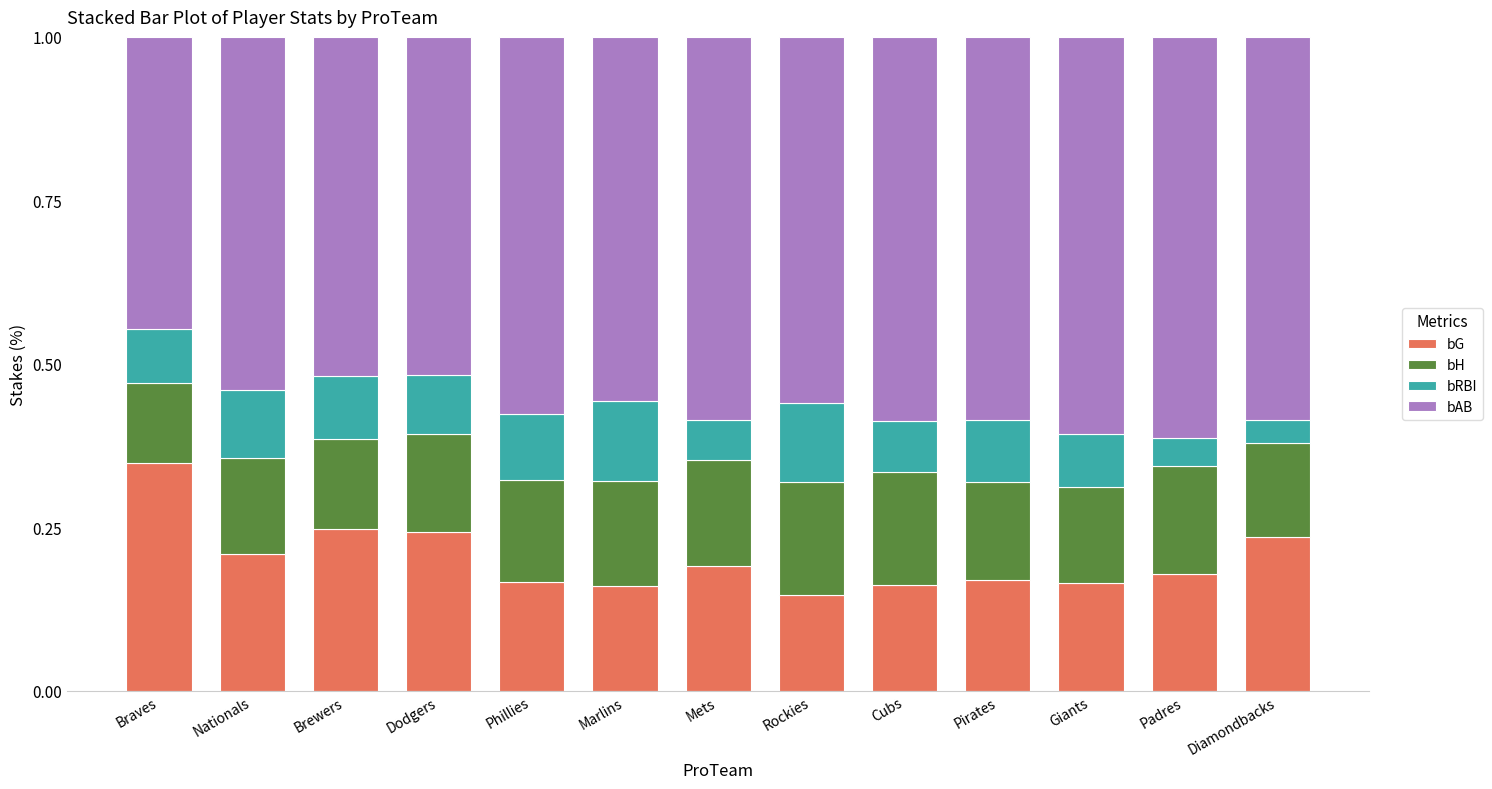

What is the total value across all series at Mets?

1.0